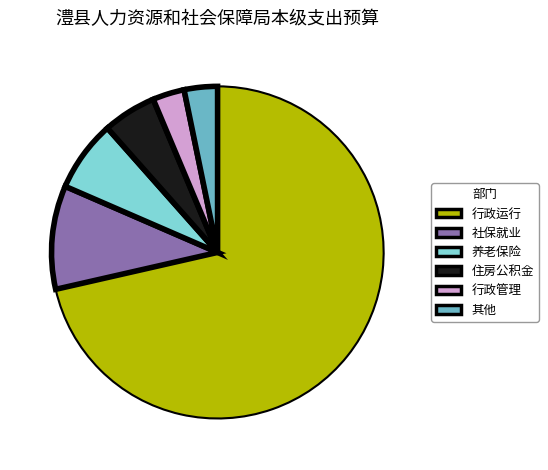

Count the number of slices in the pie.

6